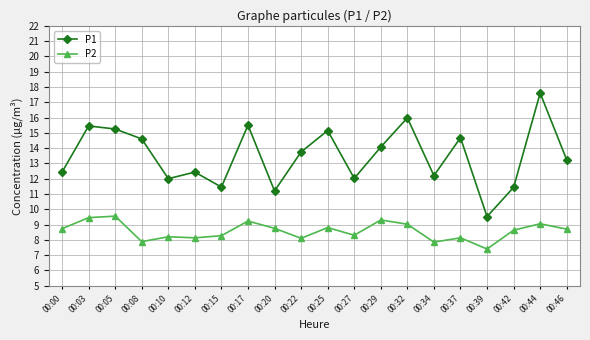

What is the sum of all P2 values?

171.5